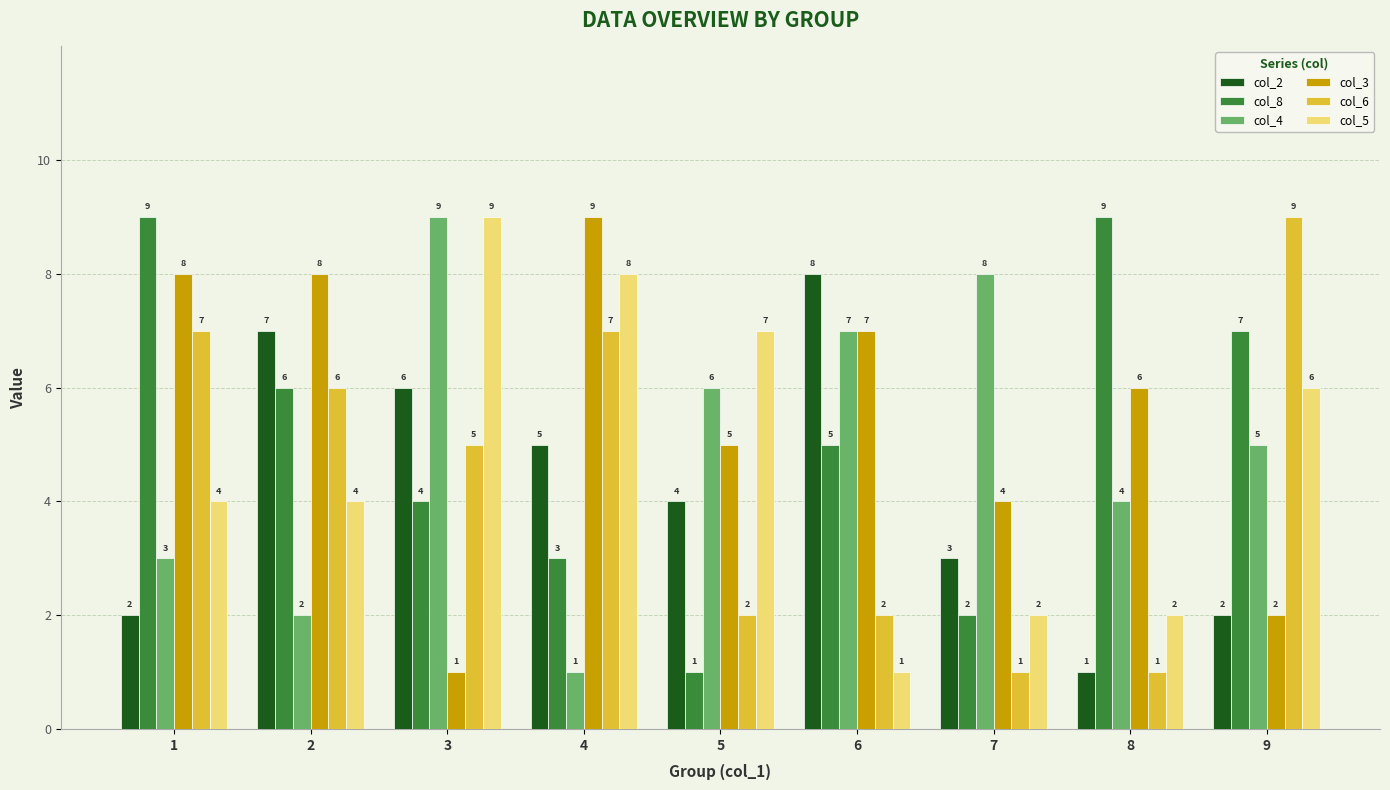

What is the difference between the col_3 values at 4 and 2?

1